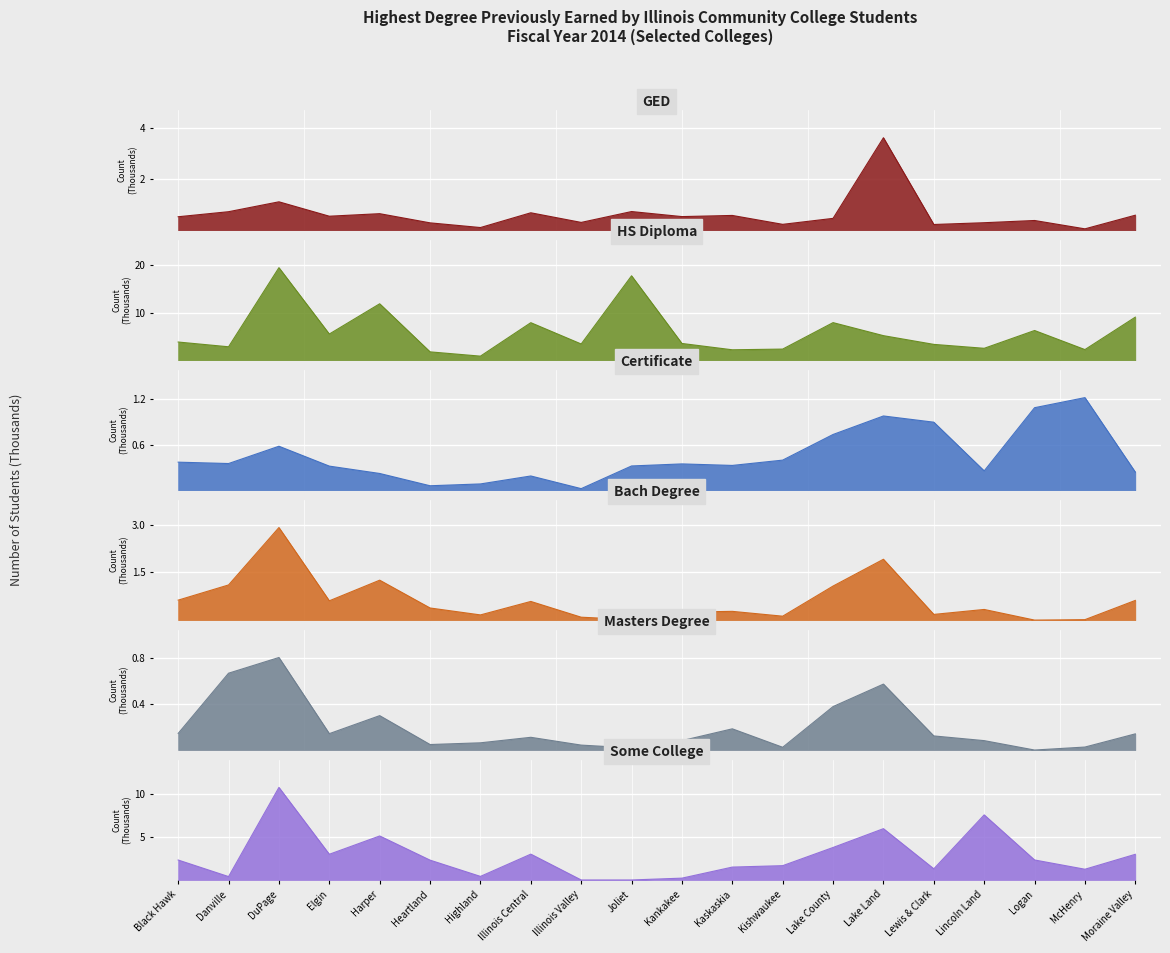

Reading left to right, transcribe all the data shown in this chart.

GED: 0.5	0.7	1.1	0.5	0.6	0.3	0.1	0.7	0.3	0.7	0.5	0.6	0.2	0.5	3.6	0.2	0.3	0.4	0.1	0.6
HS Diploma: 3.8	2.8	19.4	5.5	11.8	1.8	0.9	7.9	3.4	17.7	3.5	2.2	2.3	7.9	5.2	3.3	2.5	6.2	2.2	9.0
Certificate: 0.4	0.4	0.6	0.3	0.2	0.1	0.1	0.2	0.0	0.3	0.3	0.3	0.4	0.7	1.0	0.9	0.3	1.1	1.2	0.2
Bach Degree: 0.6	1.1	2.9	0.6	1.3	0.4	0.2	0.6	0.1	0.0	0.2	0.3	0.1	1.1	1.9	0.2	0.3	0.0	0.0	0.6
Masters Degree: 0.1	0.7	0.8	0.1	0.3	0.0	0.1	0.1	0.0	0.0	0.1	0.2	0.0	0.4	0.6	0.1	0.1	0.0	0.0	0.1
Some College: 2.3	0.4	10.8	3.0	5.1	2.3	0.4	3.0	0.0	0.0	0.2	1.5	1.7	3.8	6.0	1.3	7.6	2.3	1.2	3.0